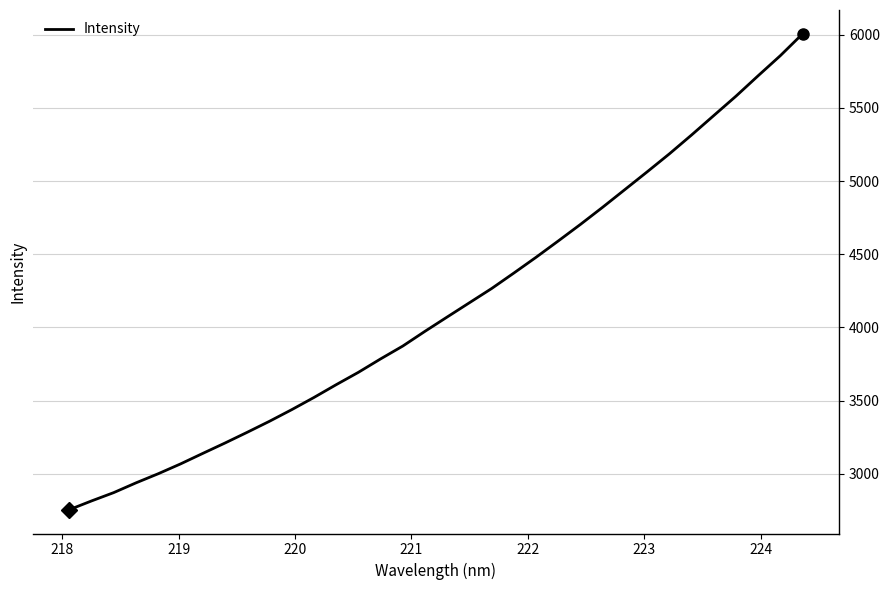

Count the number of data series in this chart.

1